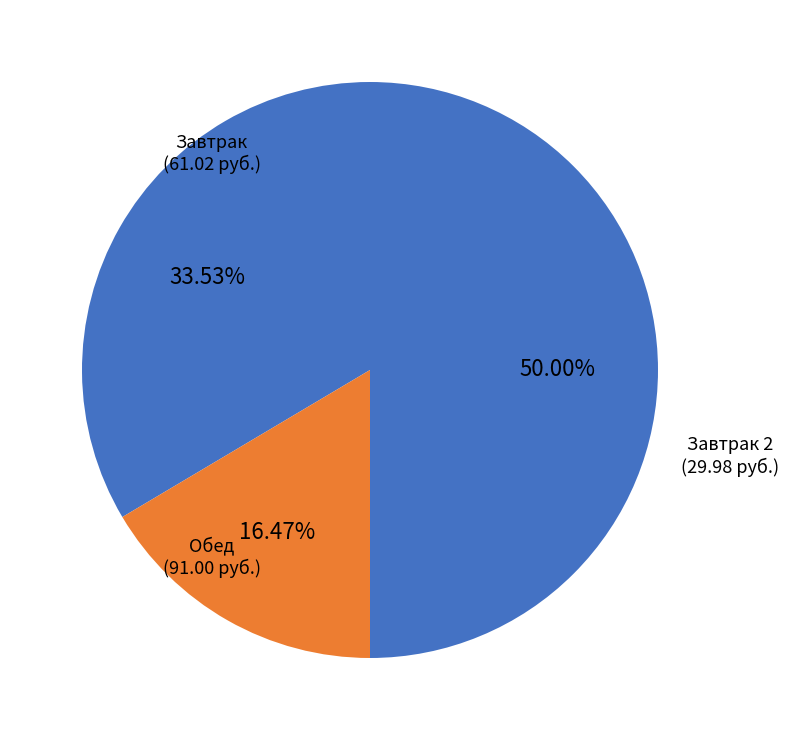

How many segments does this pie chart have?

3